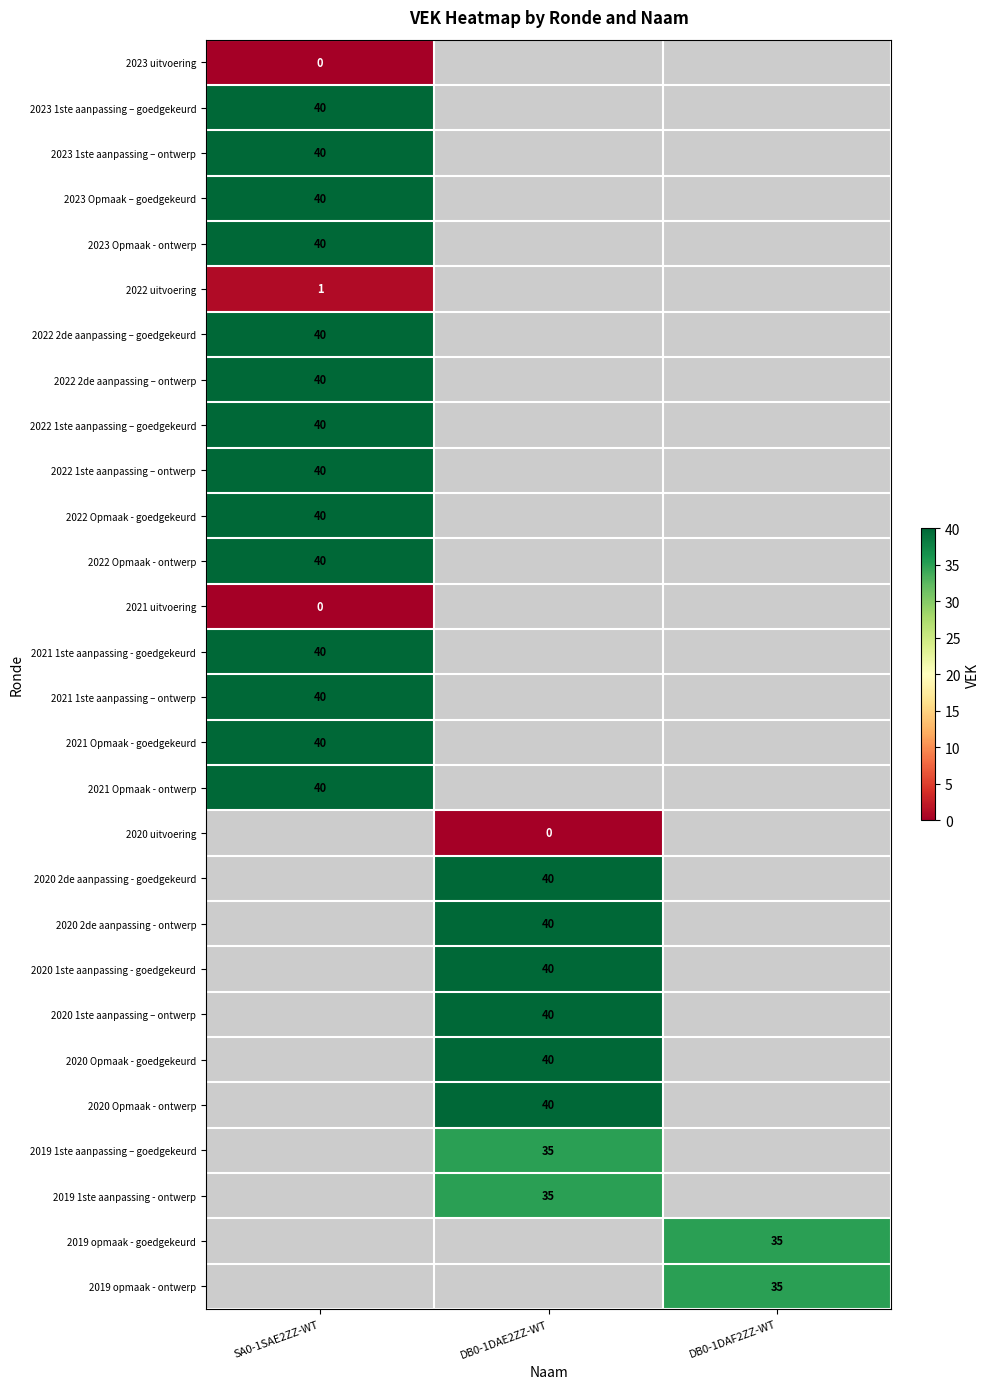

Is it true that 2020 2de aanpassing - goedgekeurd equals 40 at DB0-1DAE2ZZ-WT?

True